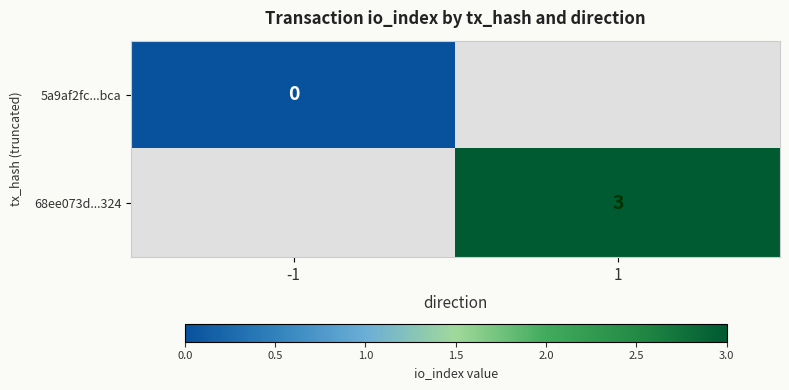

Which category has the highest value across all series?

1